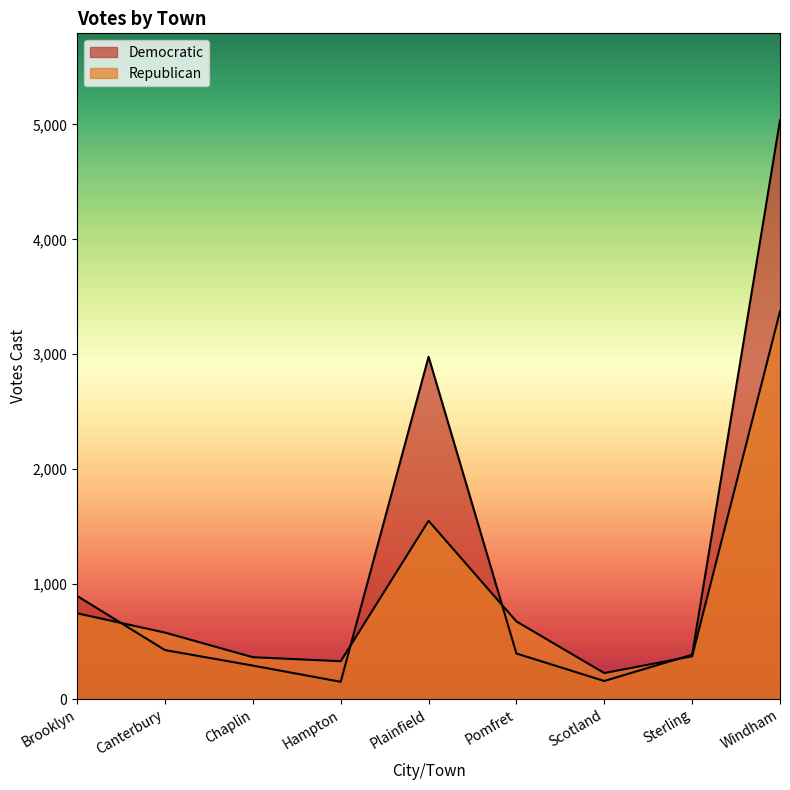

What is the sum of the Democratic values at Chaplin and Windham?

5328